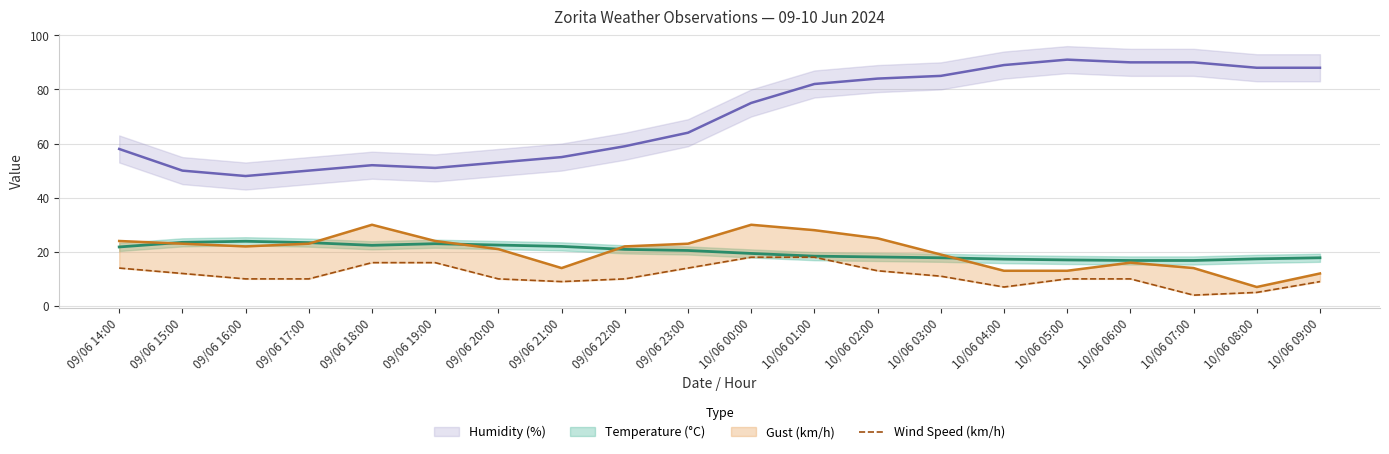

The value at 10/06 05:00 is 18. True or false?

False